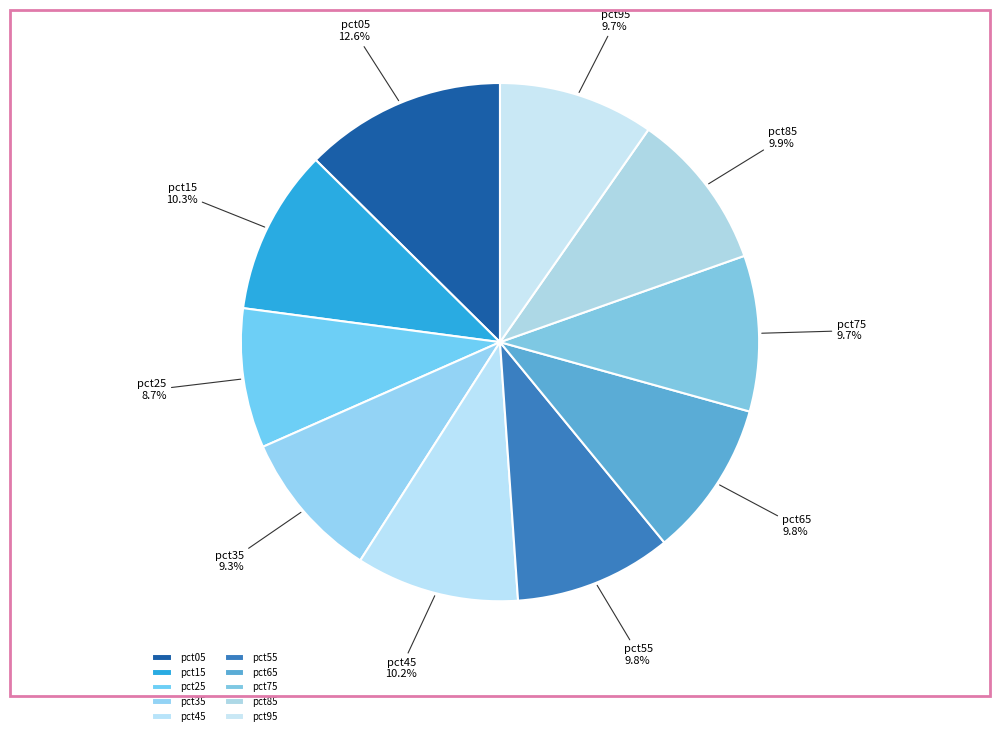

Is there any slice that represents more than half of the pie?

No